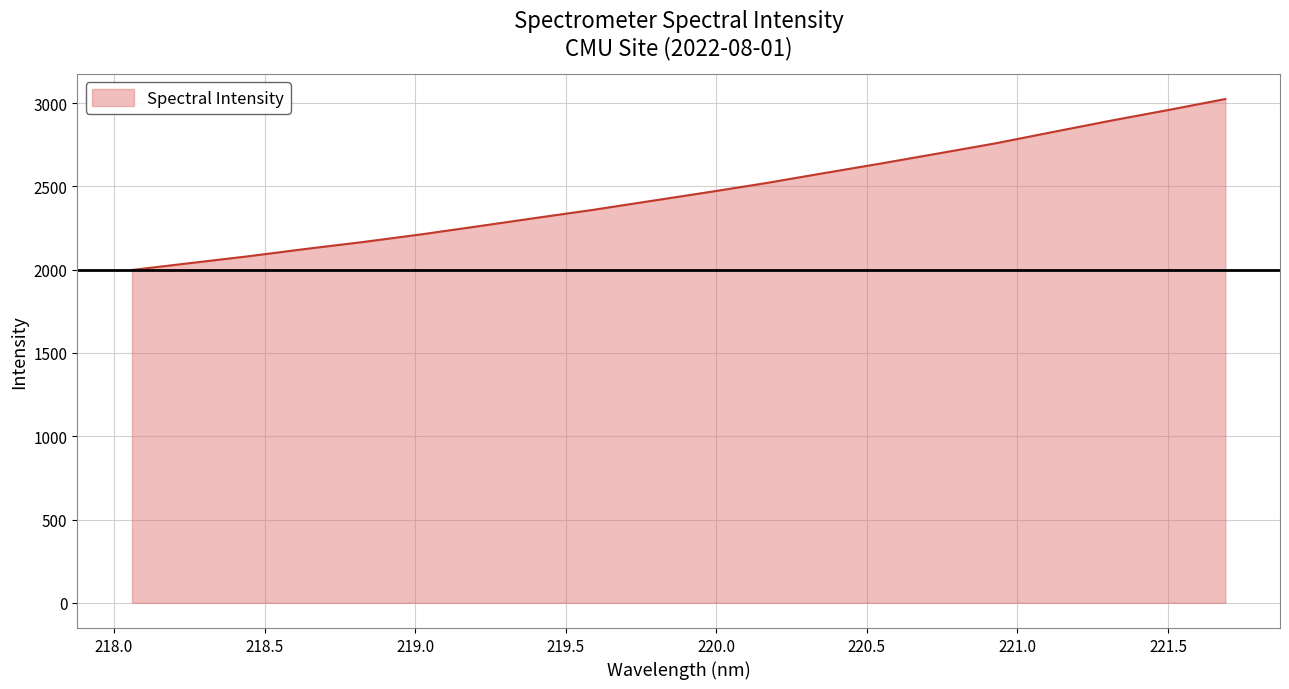

What is the minimum value shown in the chart?

1998.0